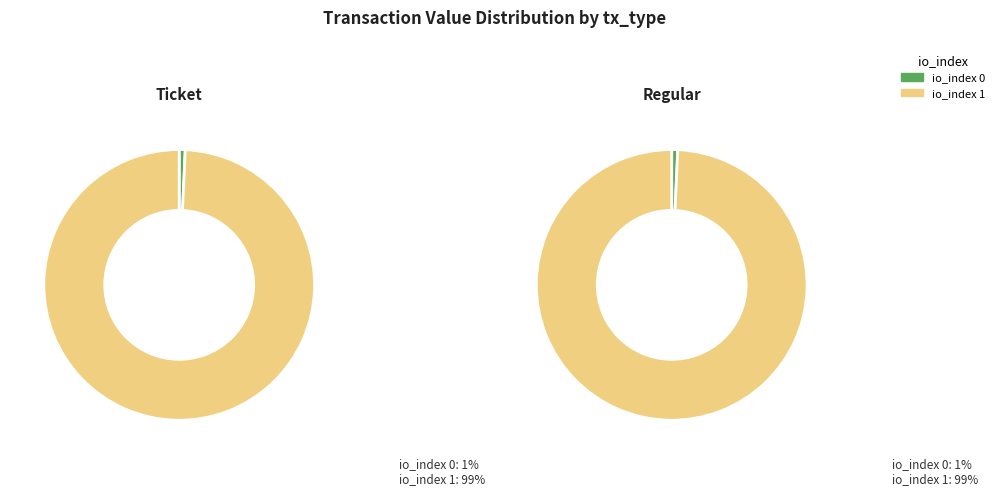

Is it true that io_index 0 is 9% of the pie?

False